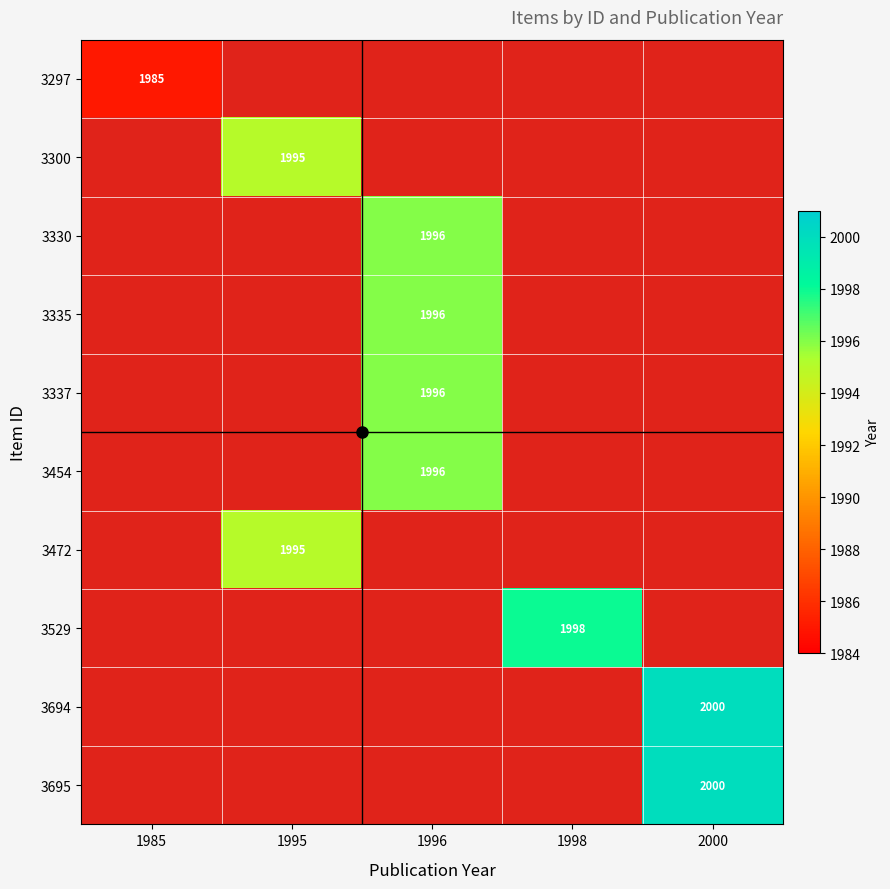

What is the smallest value displayed?

1985.0